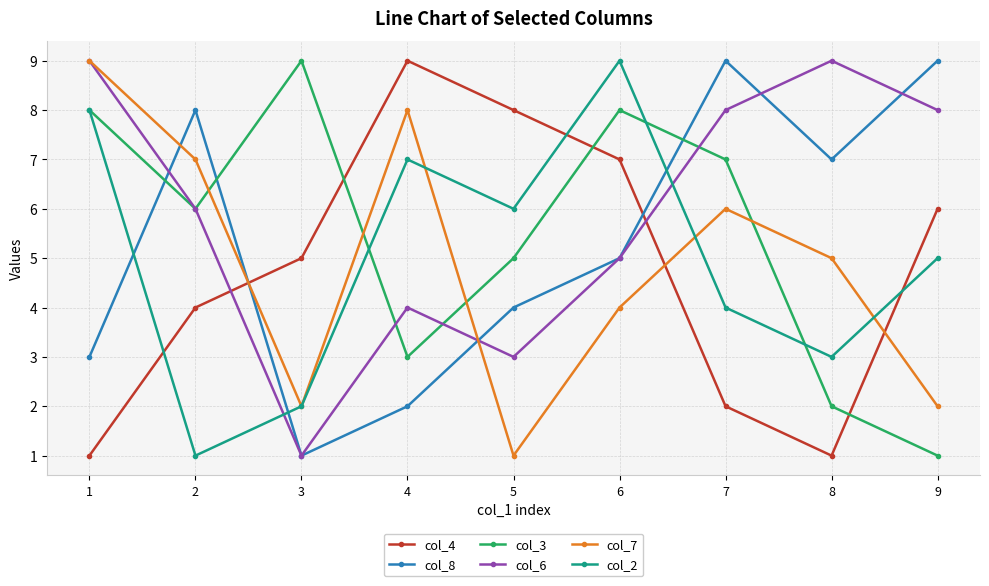

Is the value of col_8 at 4 greater than the value of col_4 at 1?

Yes